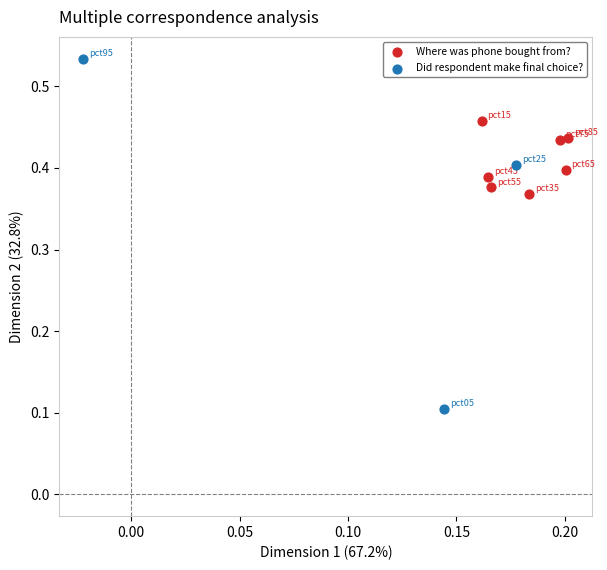

Which series reaches the minimum Y coordinate?

Did respondent make final choice?